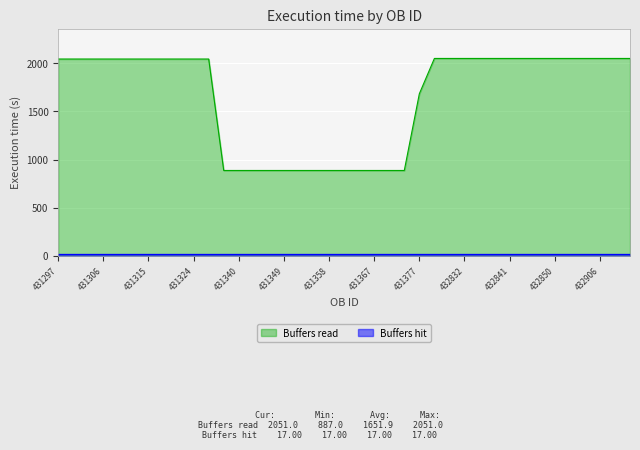

True or false: there are more than 2 points higher than both neighbors.

False